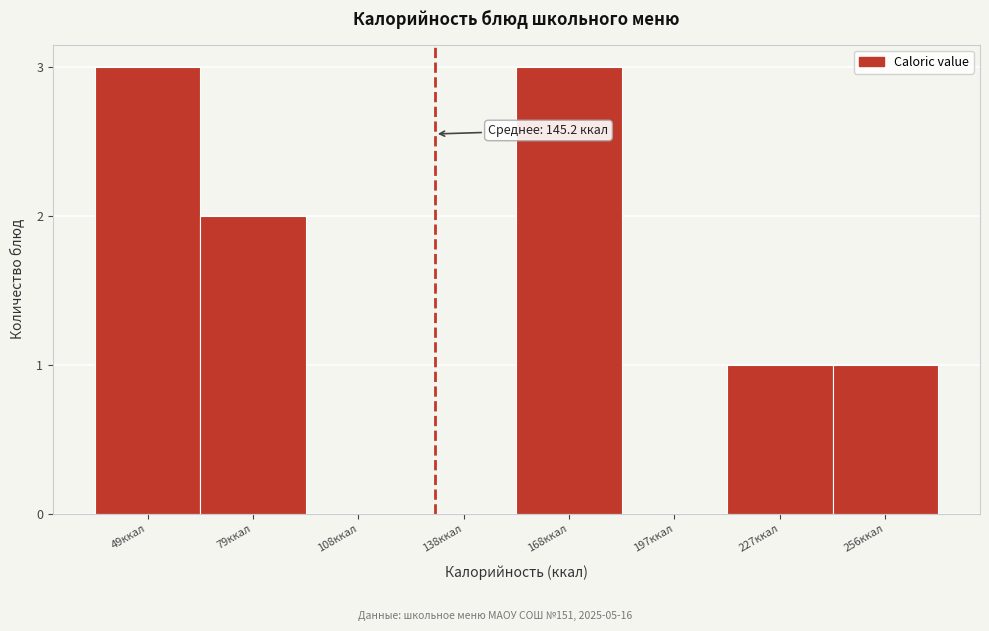

Reading left to right, transcribe all the data shown in this chart.

49ккал=3	79ккал=2	108ккал=0	138ккал=0	168ккал=3	197ккал=0	227ккал=1	256ккал=1